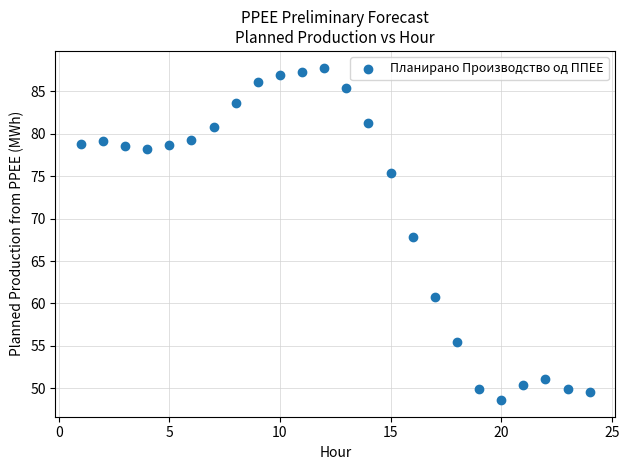

What is the range of Y values (max minus min)?

39.2